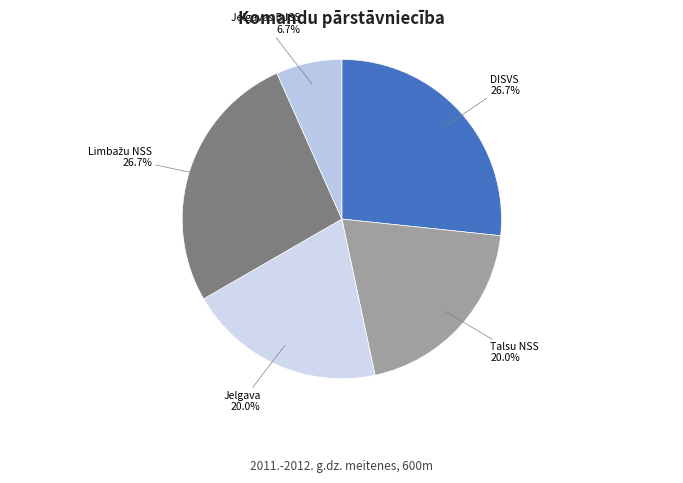

To the nearest percent, what is the difference between the Jelgavas BJSS and DISVS slice percentages?

20%